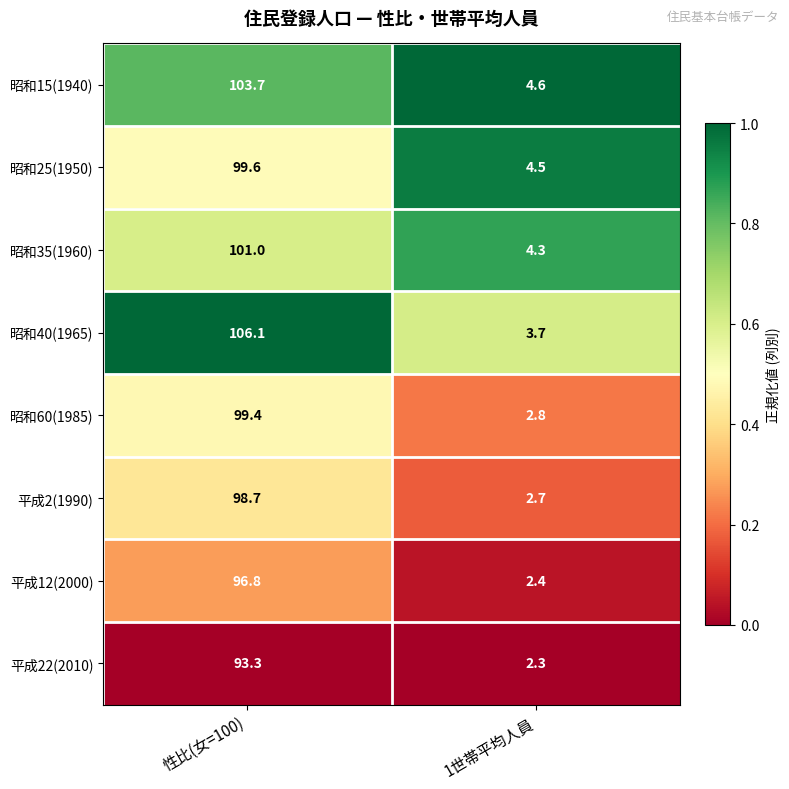

At which category does the chart reach its peak across all series?

性比(女=100)